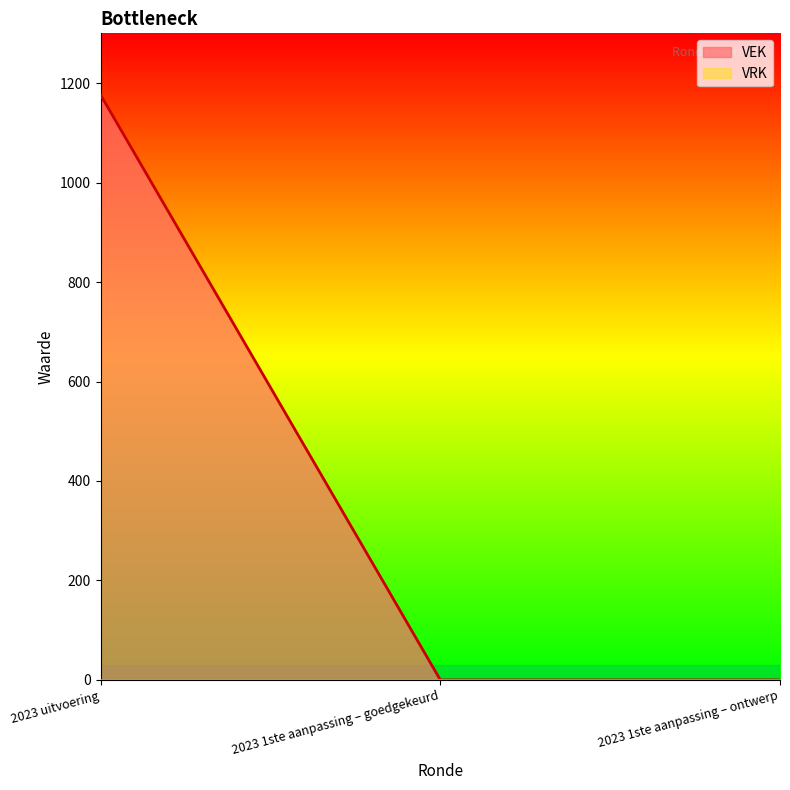

Which has a higher value, 2023 uitvoering or 2023 1ste aanpassing – goedgekeurd?

2023 uitvoering